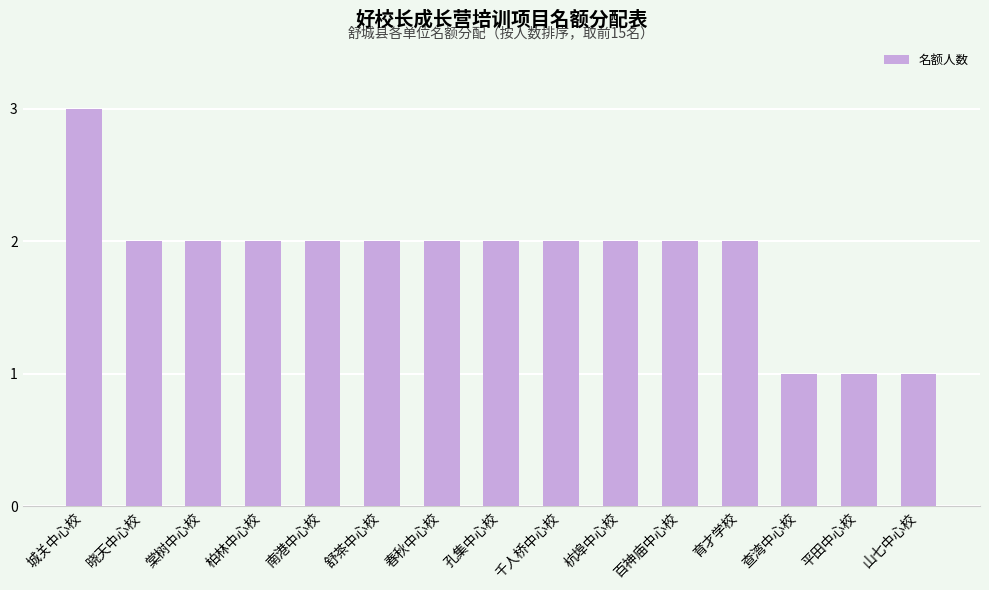

Is it true that the value at 春秋中心校 is 2?

True